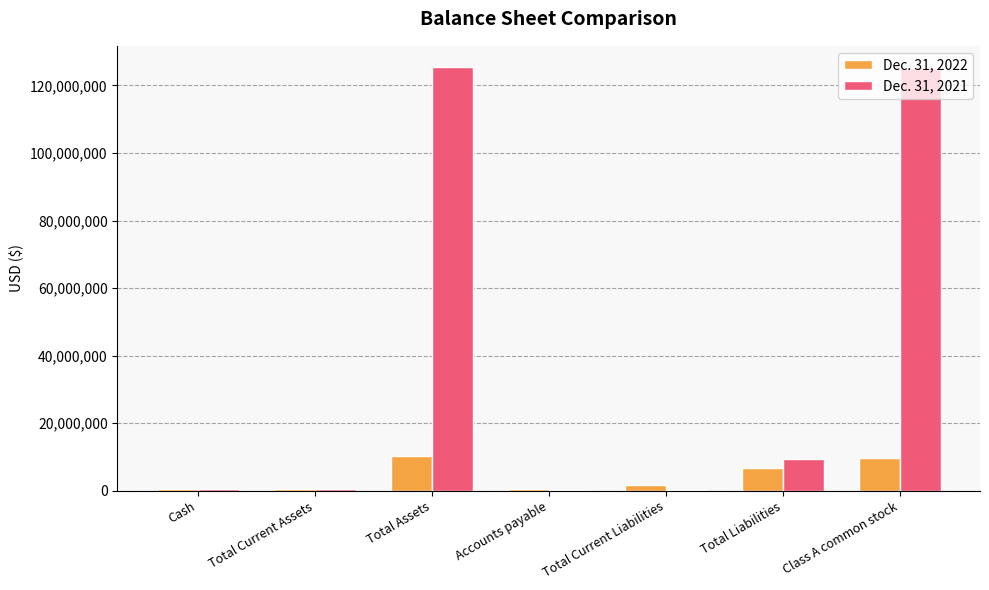

What is the total value across all series at Class A common stock?

134735532